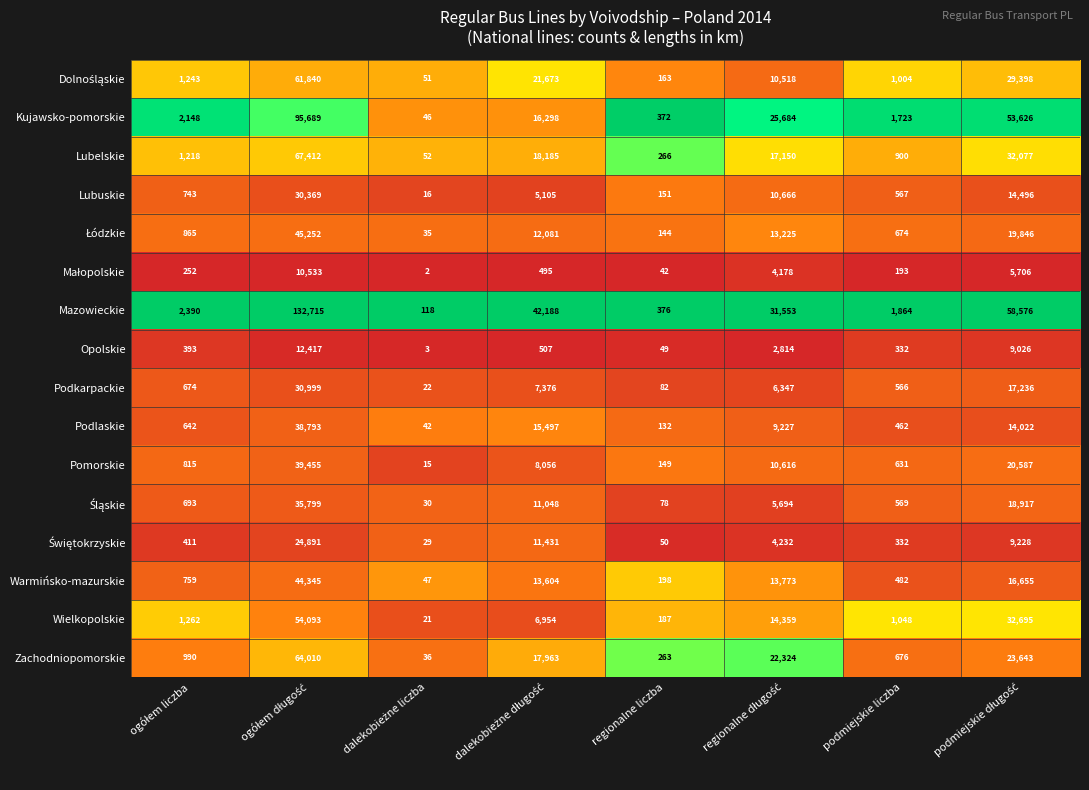

At how many categories does at least one series exceed 33642?

3